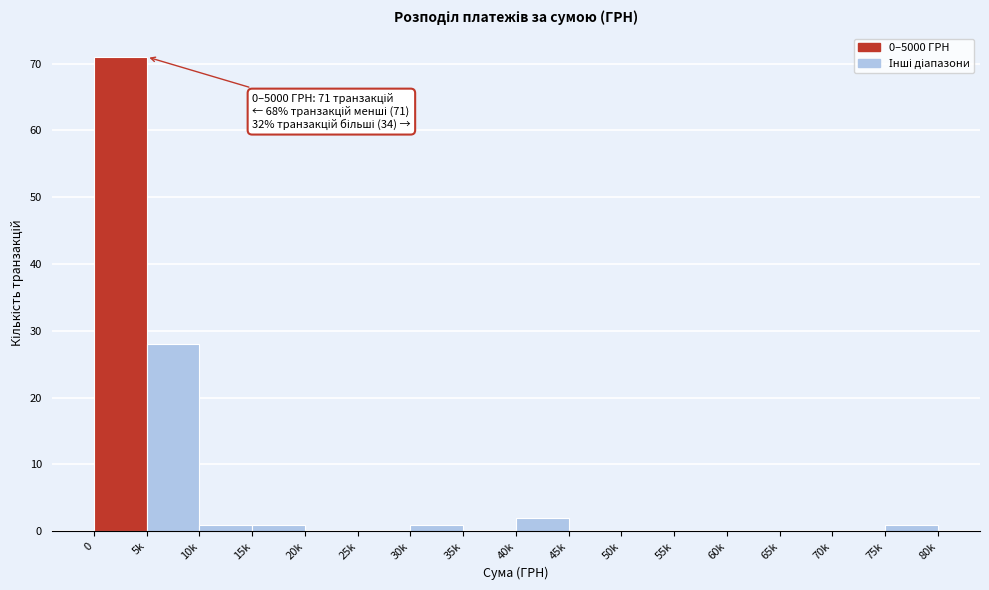

Reading left to right, what are all the values shown in this chart?

0=71	5k=28	10k=1	15k=1	20k=0	25k=0	30k=1	35k=0	40k=2	45k=0	50k=0	55k=0	60k=0	65k=0	70k=0	75k=1